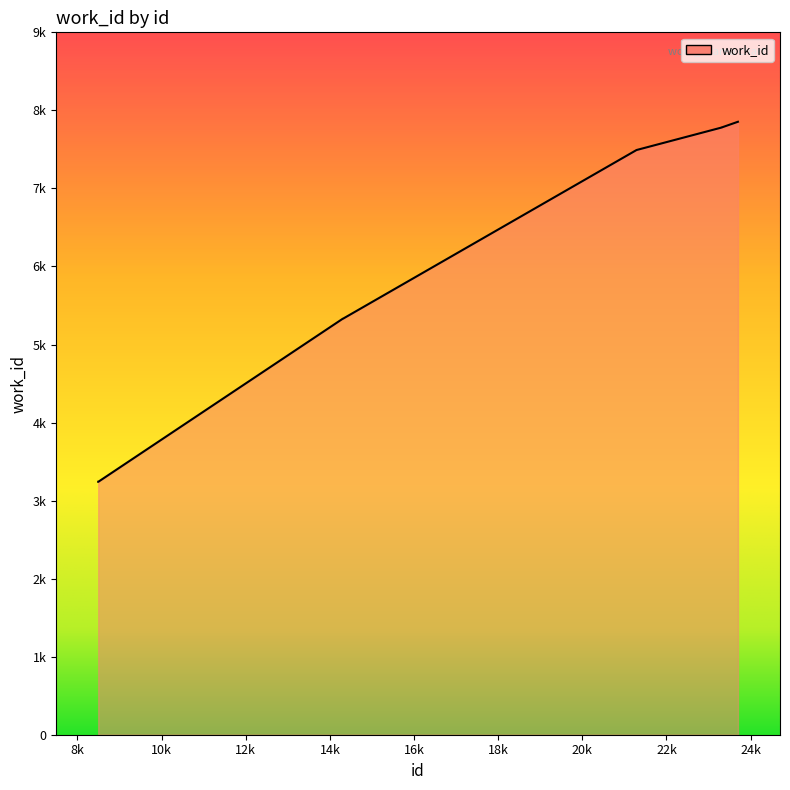

List the labels in order of value, largest first.

23698, 23311, 23309, 23310, 21288, 14307, 14312, 8493, 8494, 8495